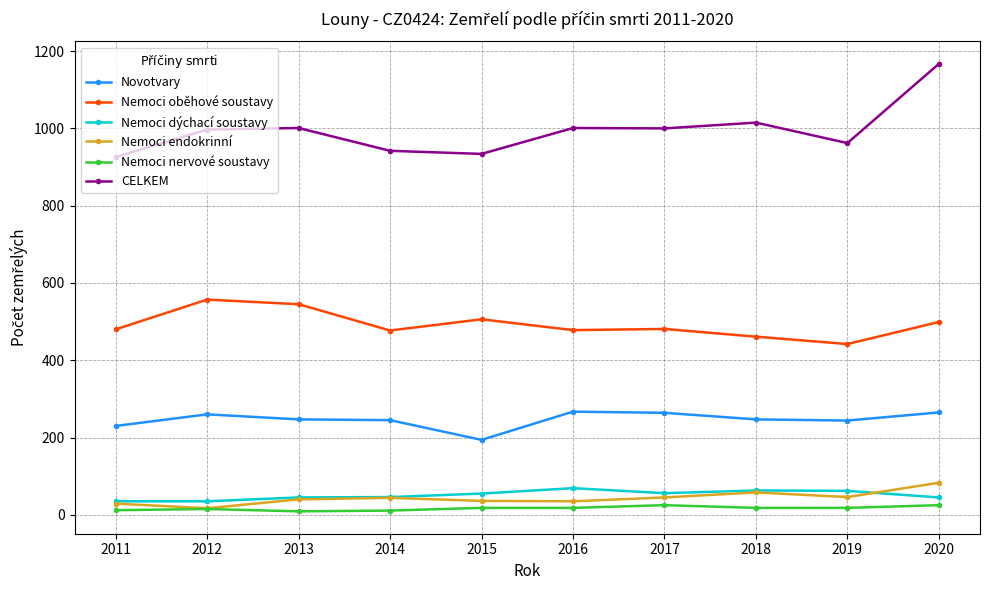

What is the maximum value shown in the chart?

1167